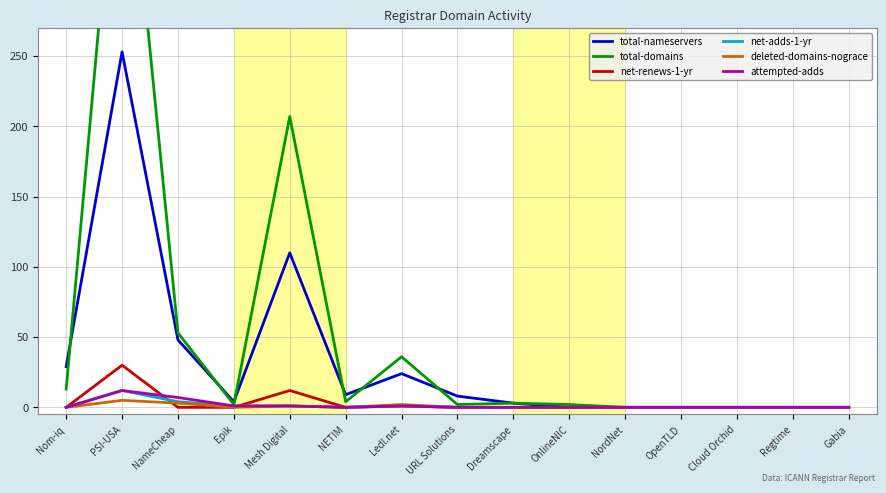

Which has a higher value, OnlineNIC or NETIM?

NETIM